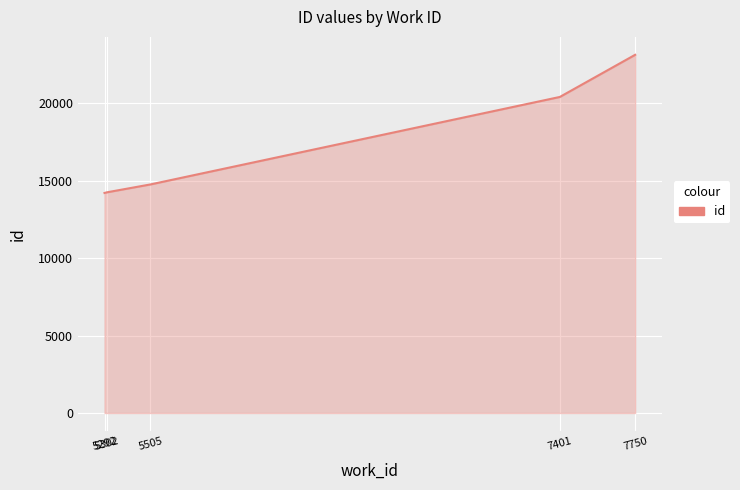

What is the minimum value shown in the chart?

14218